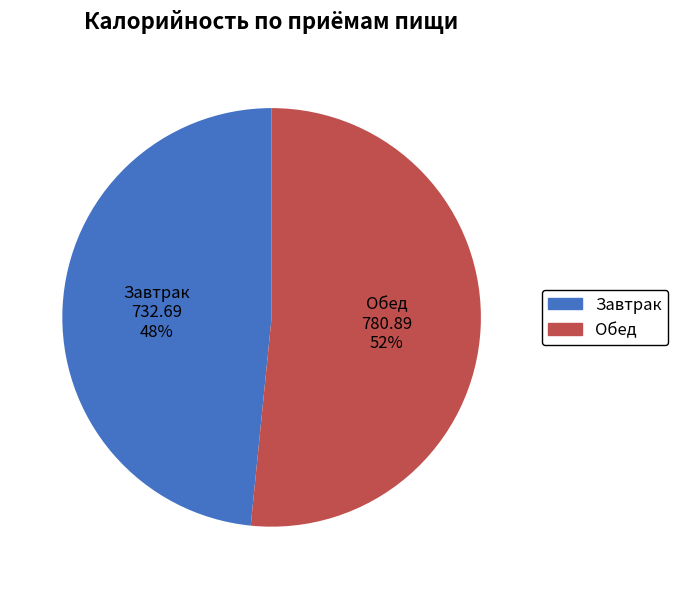

The Завтрак slice represents 40% of the pie. True or false?

False